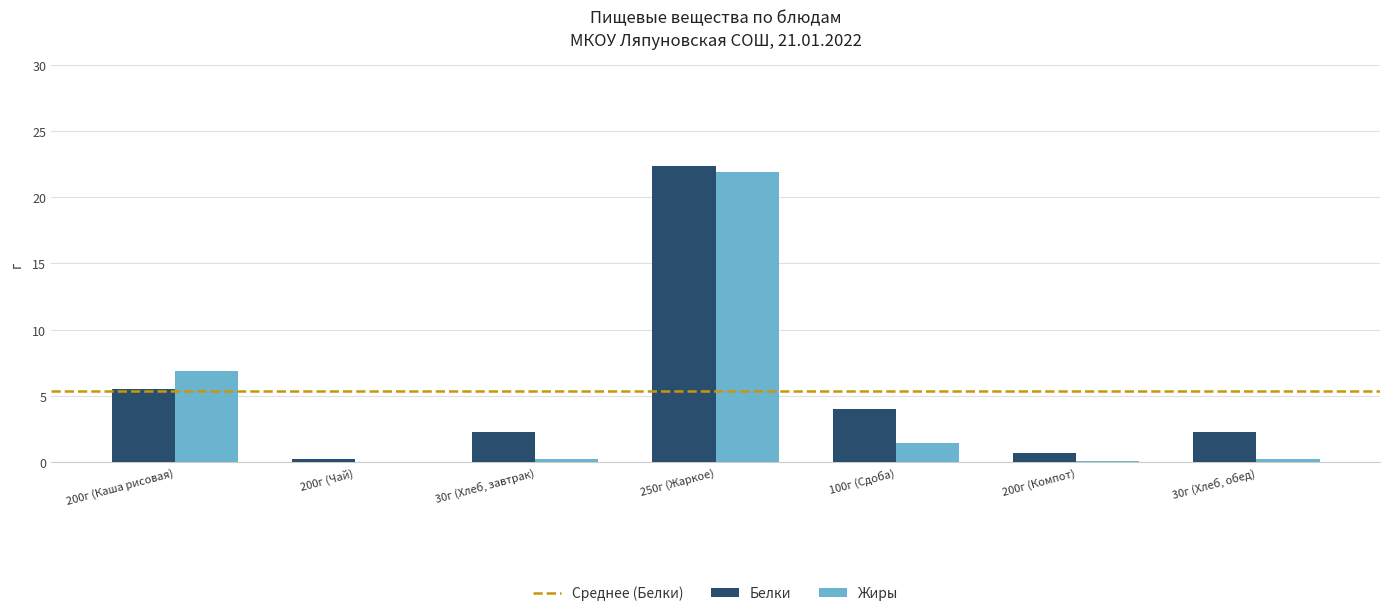

Which series changed the most between 200г (Каша рисовая) and 200г (Чай)?

Жиры